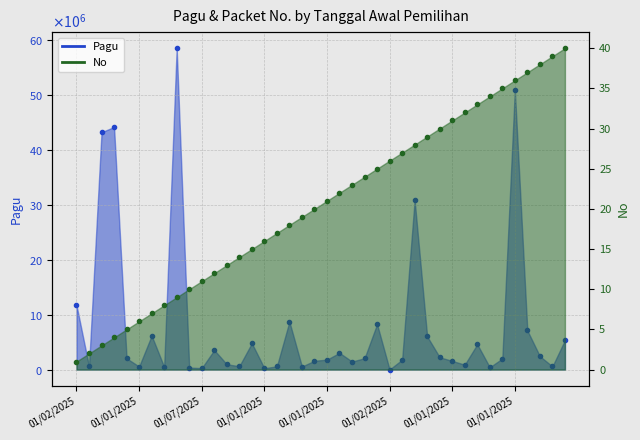

Which series has the largest range (max minus min)?

Pagu